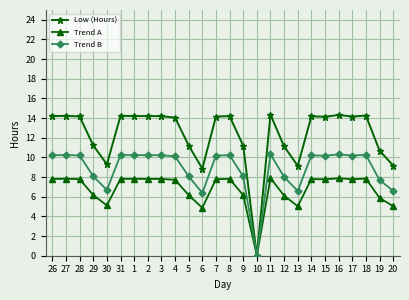

Rank the series by their maximum value, from highest to lowest.

Low (Hours), Trend B, Trend A